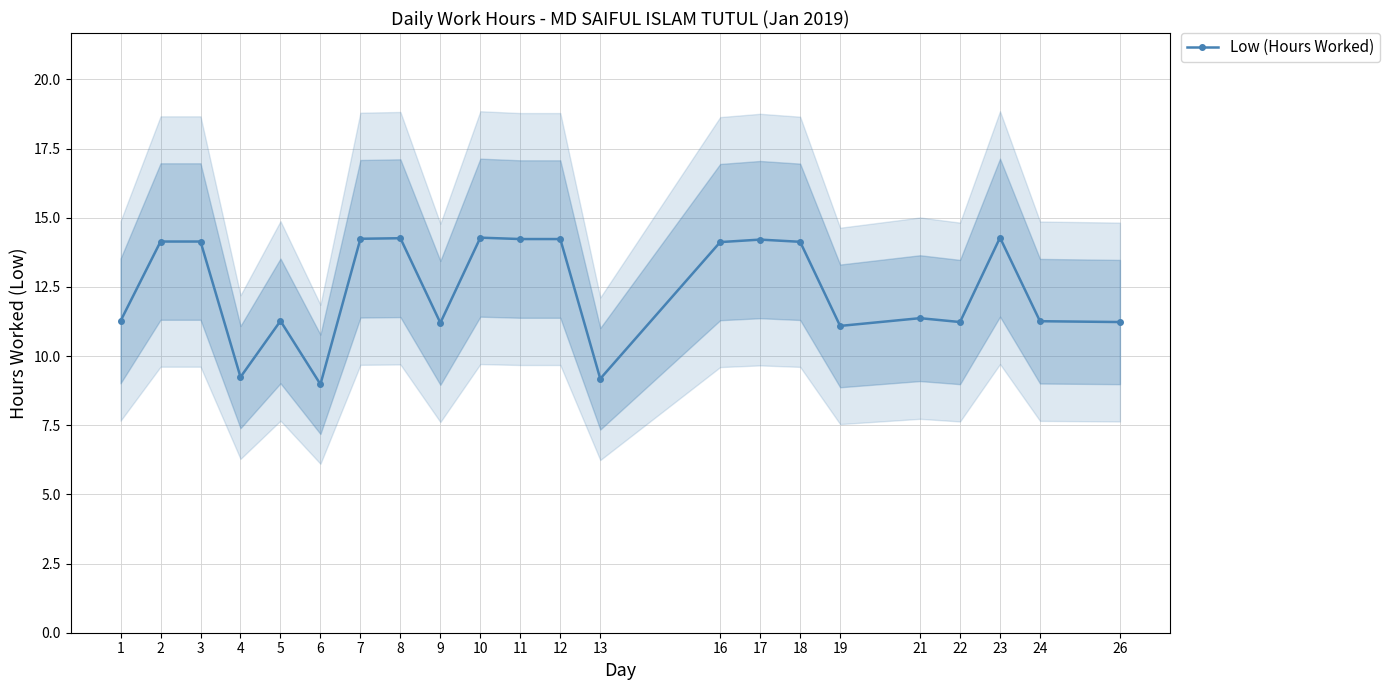

What is the value of the 7th point from the left?

14.2